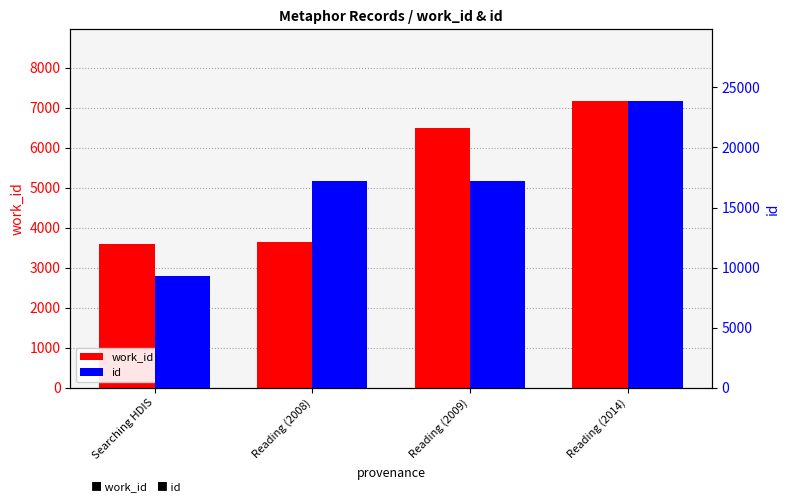

What is the label of the 2nd bar from the right?

Reading (2009)